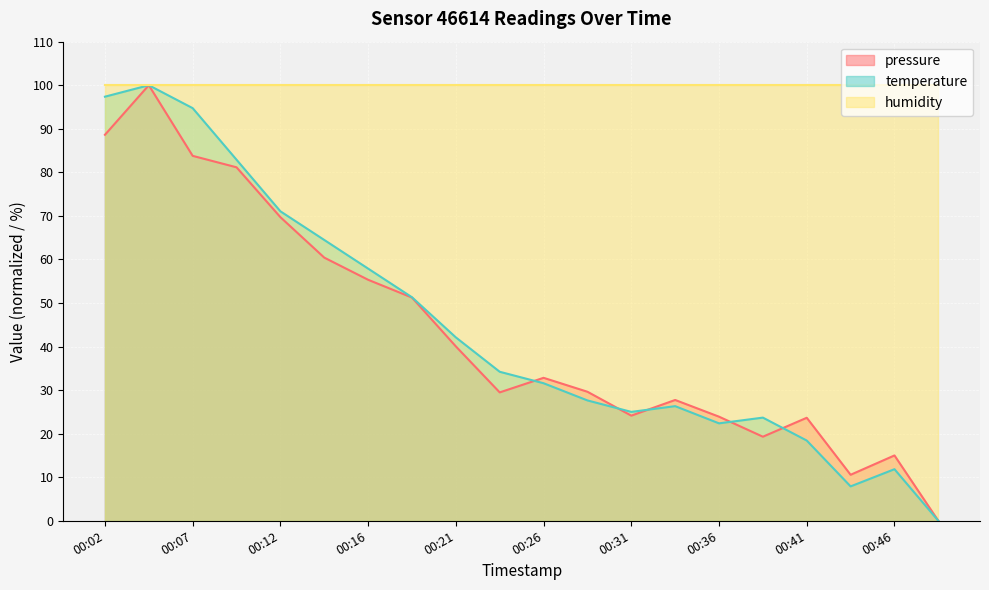

What is the average value of the temperature series?

44.5